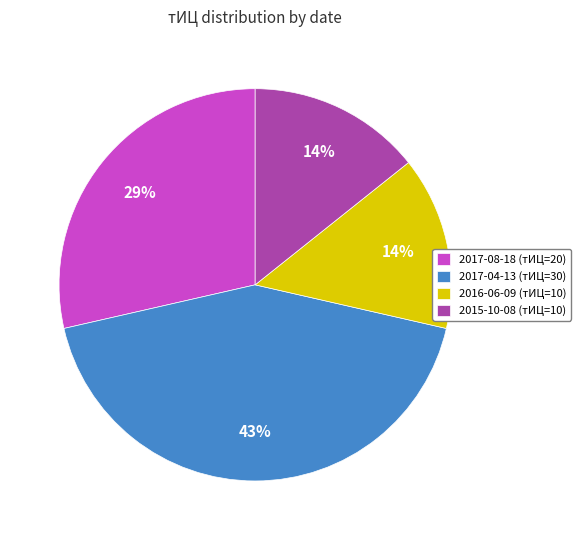

Do 2017-08-18 (тИЦ=20) and 2015-10-08 (тИЦ=10) together represent more than half of the pie?

No